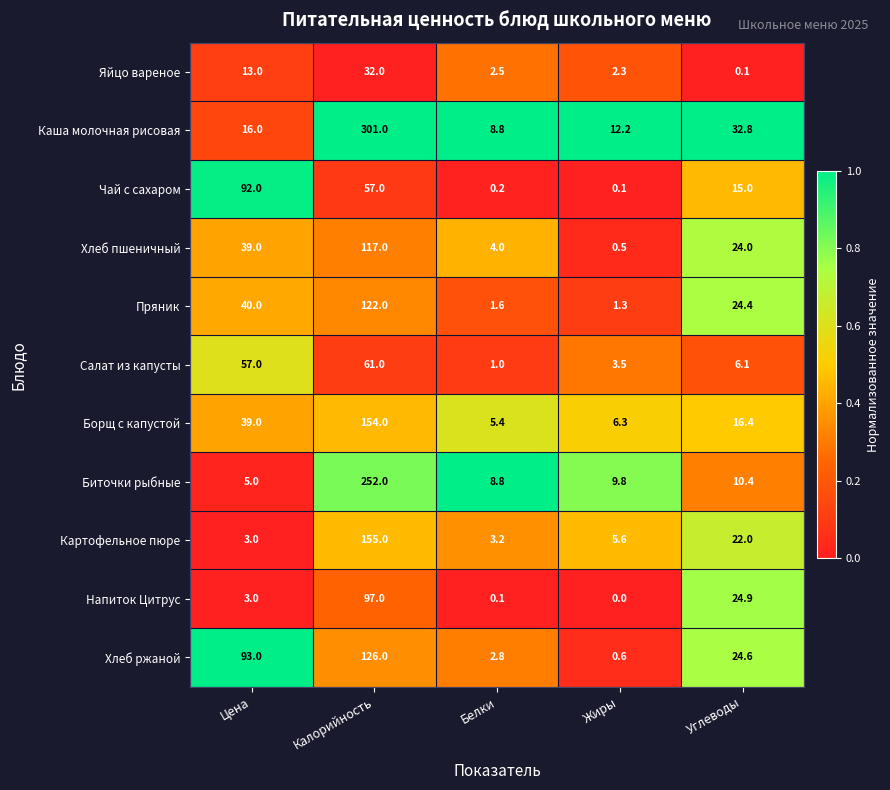

The Напиток Цитрус series shows 3.0 at Цена. True or false?

True